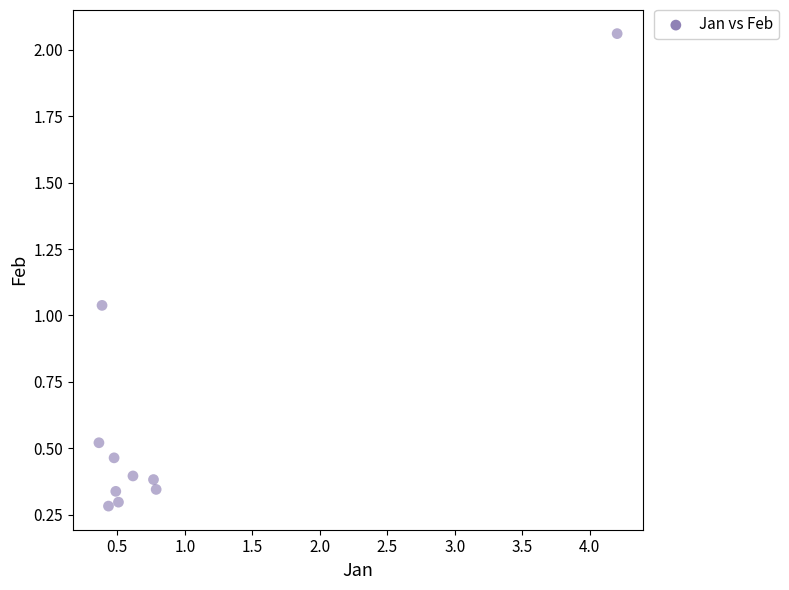

What is the range of Y values (max minus min)?

1.8